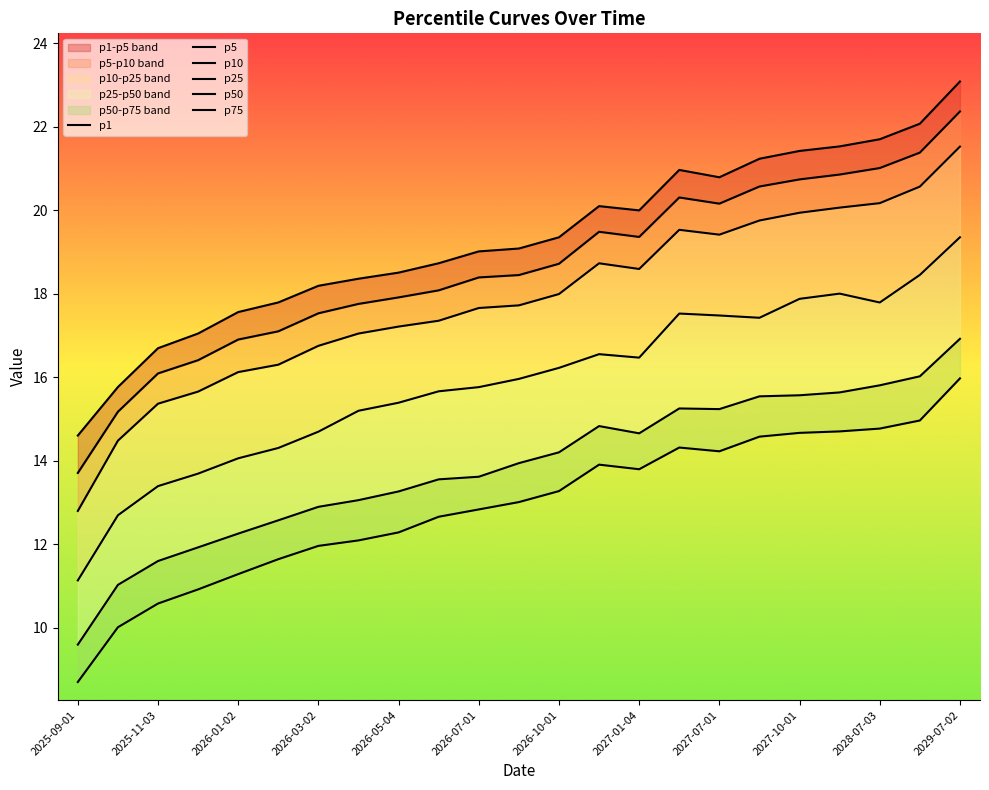

At which category is the sum across all series the highest?

2029-07-02